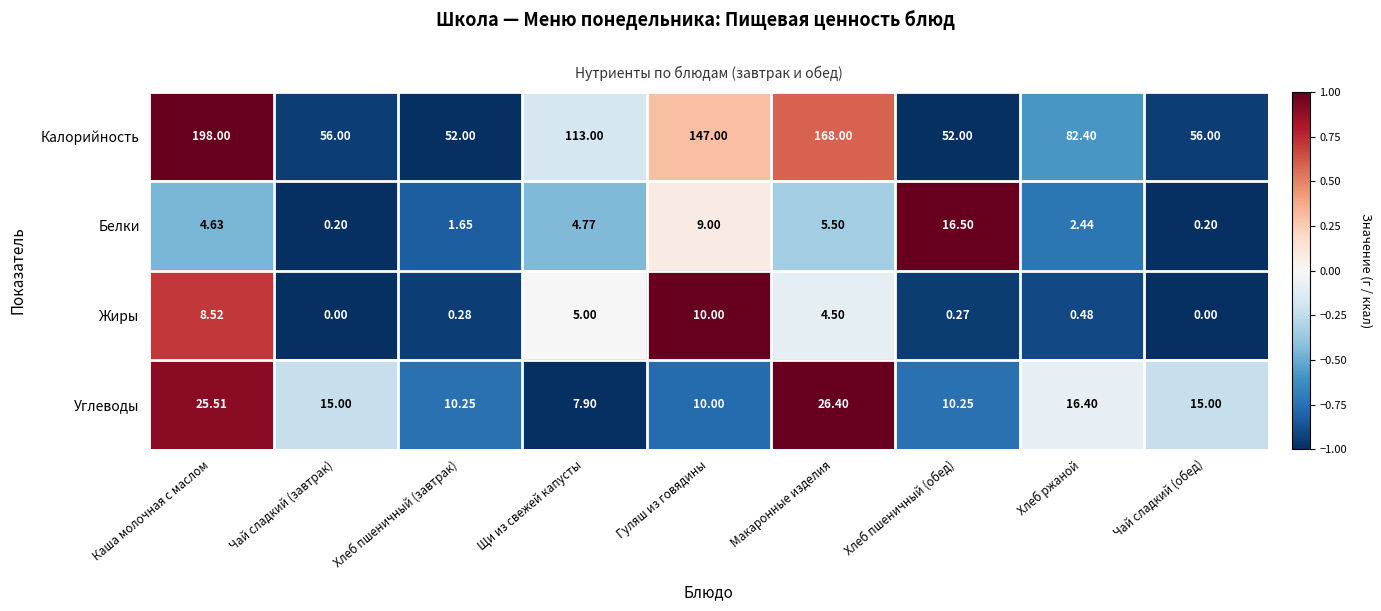

At Макаронные изделия, list the series in order from smallest to largest.

Жиры, Белки, Углеводы, Калорийность